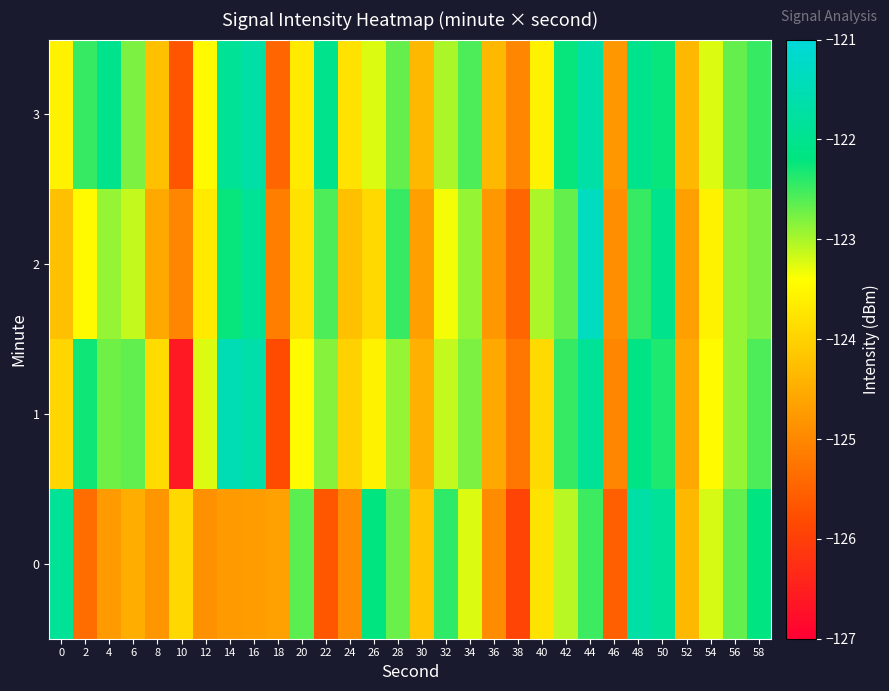

Which series has the largest range (max minus min)?

1